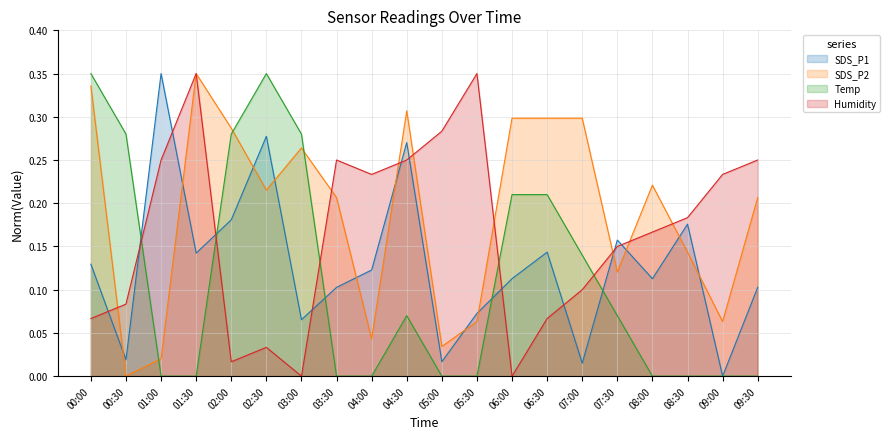

How many interior local valleys does the Humidity series have?

4